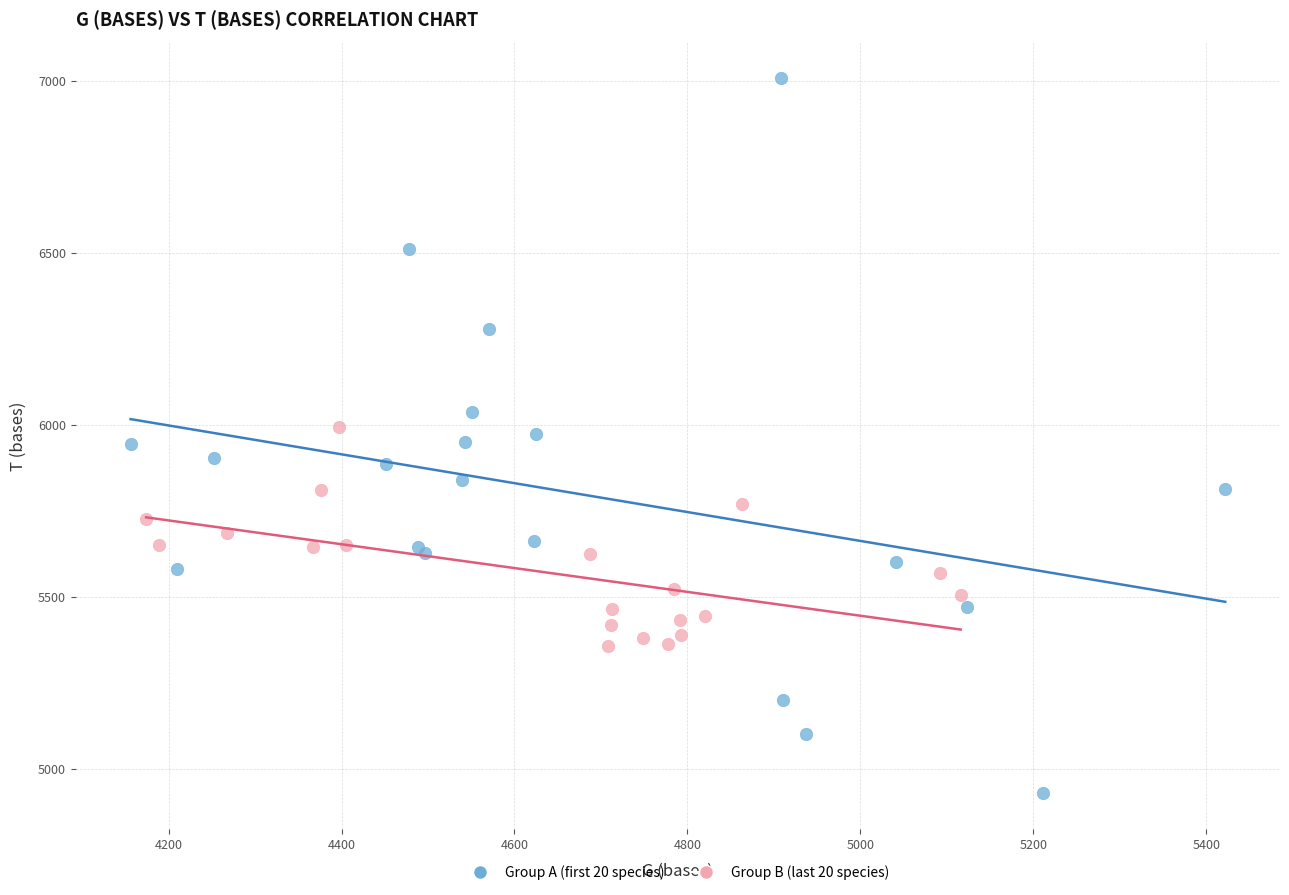

Which series reaches the maximum Y coordinate?

Group A (first 20 species)